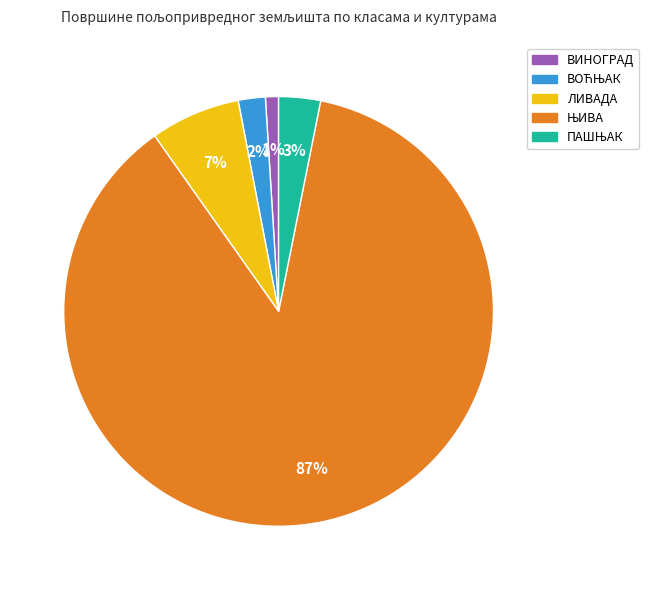

Which category has the smallest portion of the pie?

ВИНОГРАД